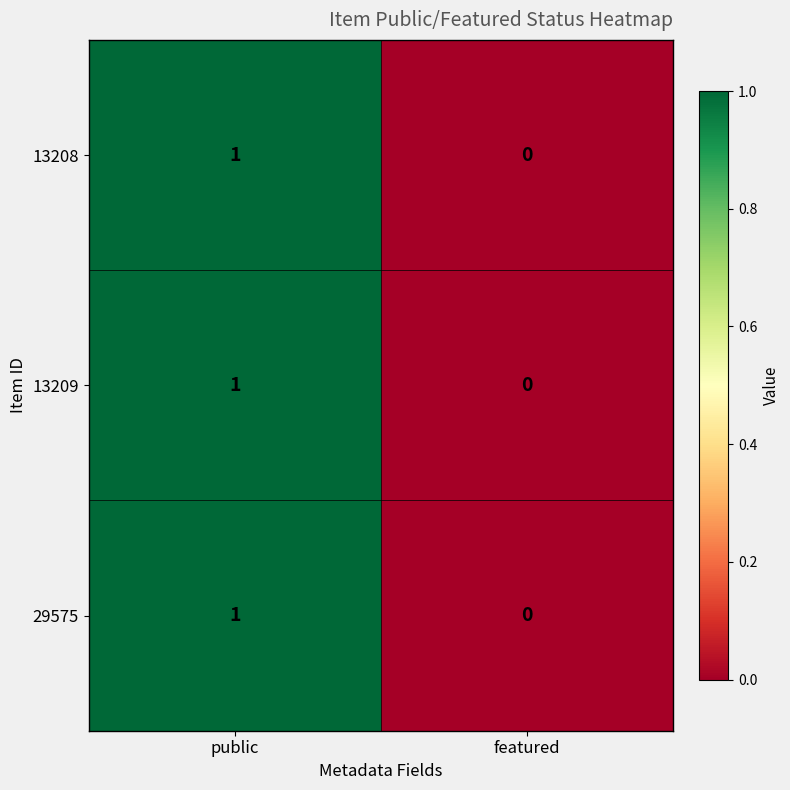

List the labels in order of 13209 value, largest first.

public, featured